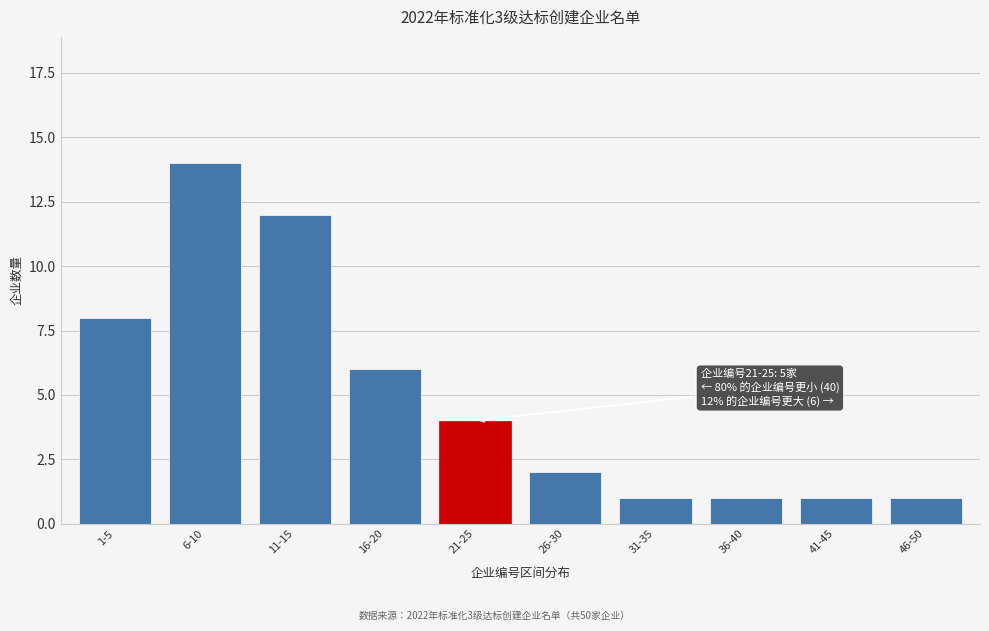

Reading left to right, list all the values displayed in this chart.

1-5=8	6-10=14	11-15=12	16-20=6	21-25=4	26-30=2	31-35=1	36-40=1	41-45=1	46-50=1